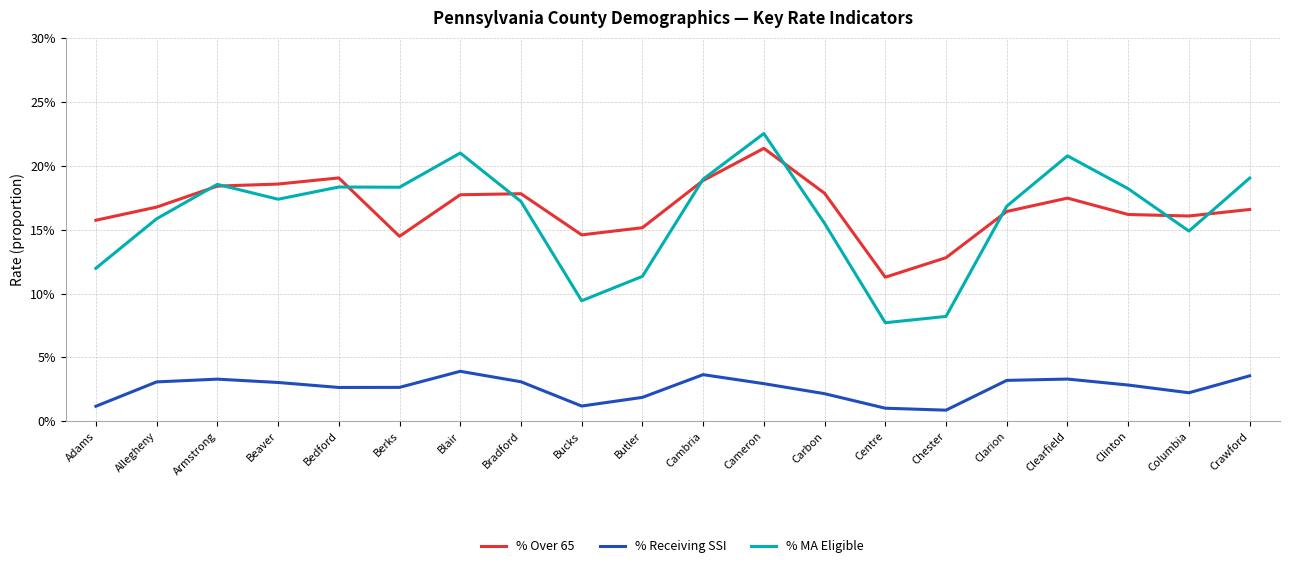

True or false: % Receiving SSI and % Over 65 cross at least once.

False